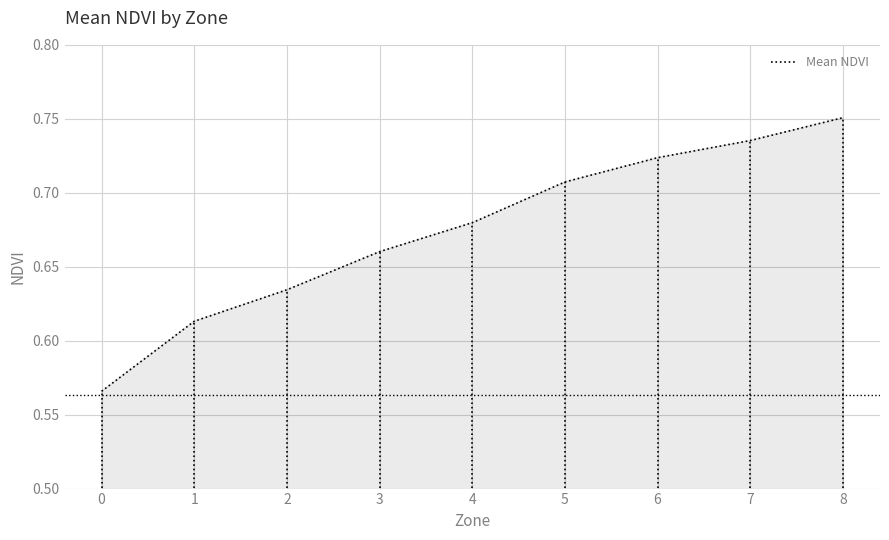

List the labels in order of value, largest first.

8, 7, 6, 5, 4, 3, 2, 1, 0